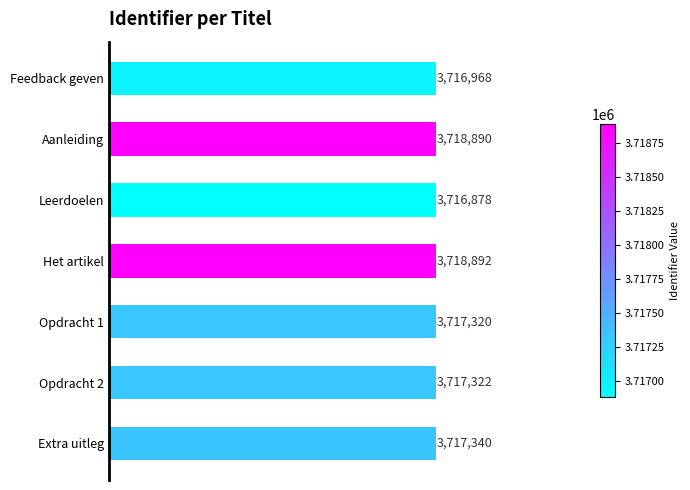

List the labels in order of value, smallest first.

Leerdoelen, Feedback geven, Opdracht 1, Opdracht 2, Extra uitleg, Aanleiding, Het artikel